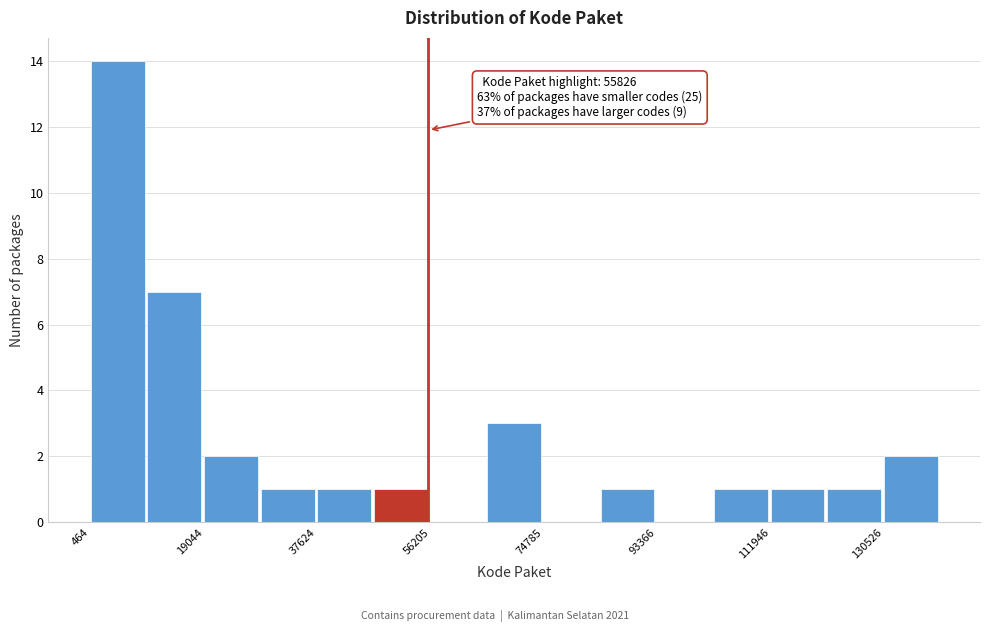

Over which range of the x-axis is the bar tallest?

0 to 10000